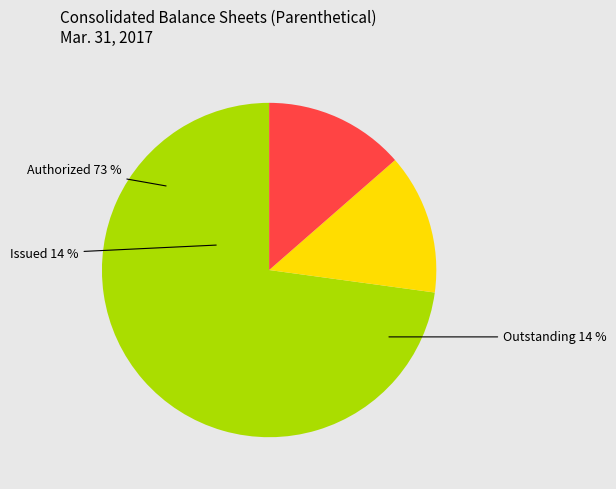

What percentage is NOT represented by Ordinary shares, outstanding?

86.4%